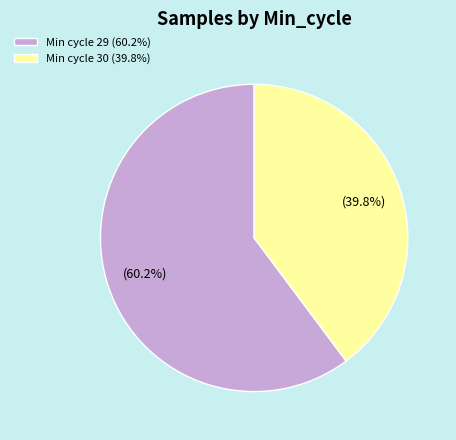

What is the smallest slice in the pie chart?

Min cycle 30 (39.8%)